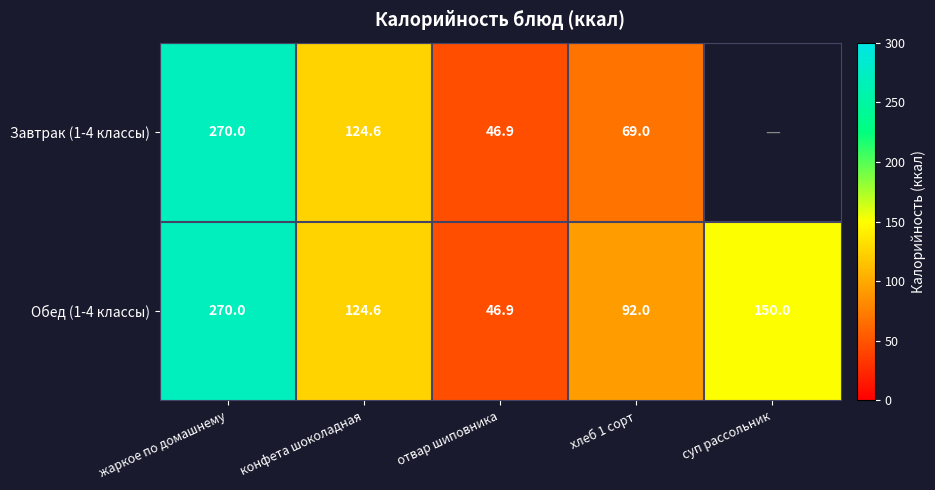

How many values in the Обед (1-4 классы) series exceed 124?

3